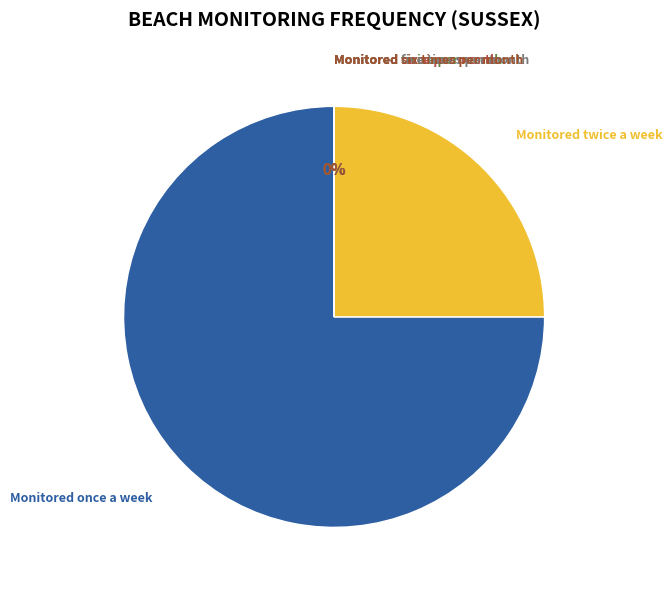

To the nearest percent, what is the combined percentage of Monitored twice per month and Monitored once a week?

75%